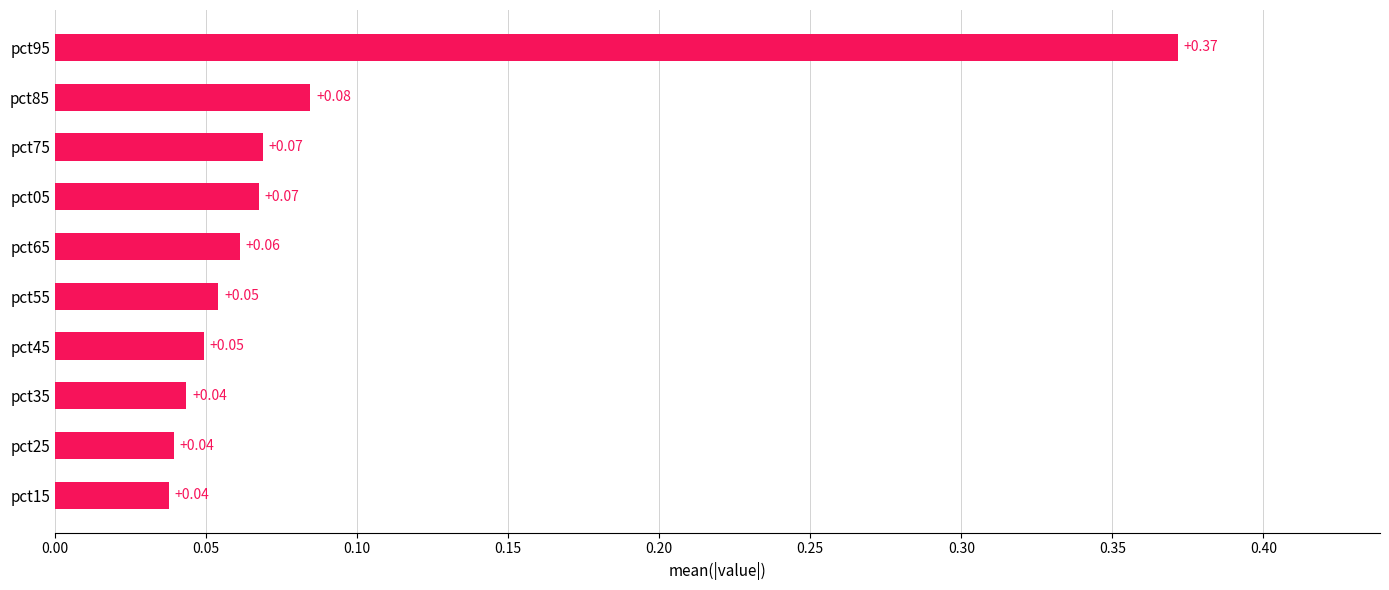

What is the difference between the maximum and minimum values?

0.3